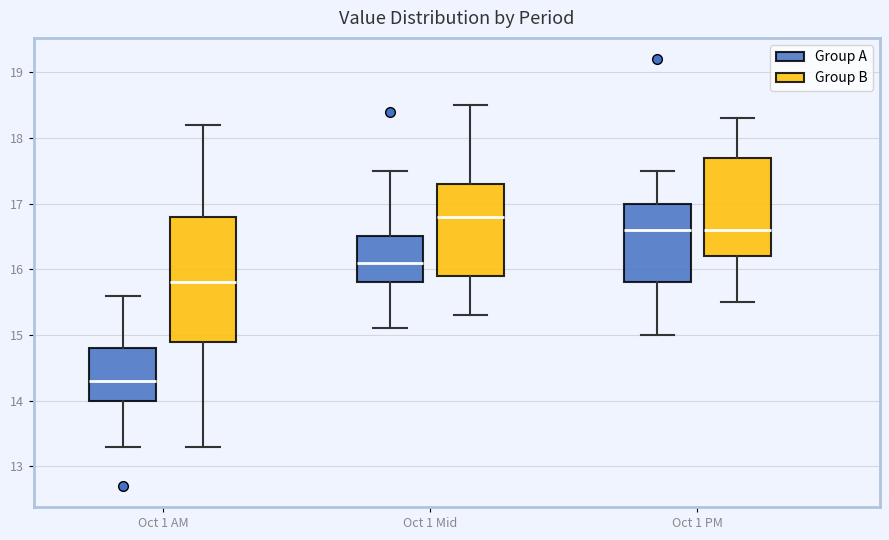

Reading left to right, read every box against the y-axis: the position of its median line, the range the box covers, and the ends of its whiskers. The values are not printed on the chart, so give them approximately, as read against the axis.

Oct 1 AM (Group A): median 14.3, box 14.0 to 14.8, whiskers 13.3 to 15.6
Oct 1 AM (Group B): median 15.8, box 14.9 to 16.8, whiskers 13.3 to 18.2
Oct 1 Mid (Group A): median 16.1, box 15.8 to 16.5, whiskers 15.1 to 17.5
Oct 1 Mid (Group B): median 16.8, box 15.9 to 17.3, whiskers 15.3 to 18.5
Oct 1 PM (Group A): median 16.6, box 15.8 to 17.0, whiskers 15.0 to 17.5
Oct 1 PM (Group B): median 16.6, box 16.2 to 17.7, whiskers 15.5 to 18.3